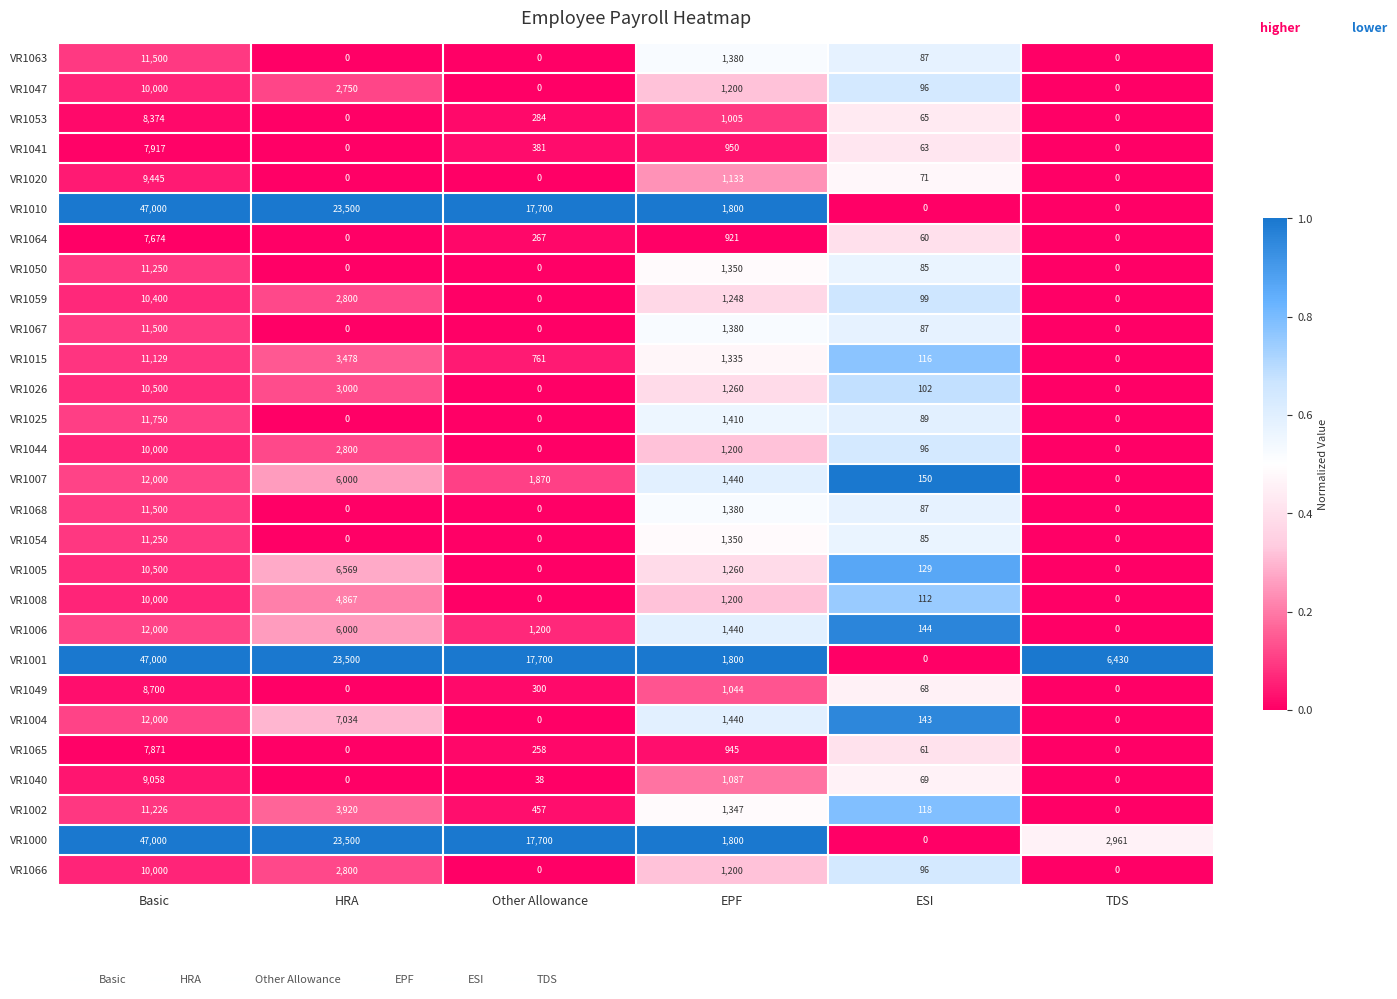

What is the spread (max minus min) of values at TDS?

6430